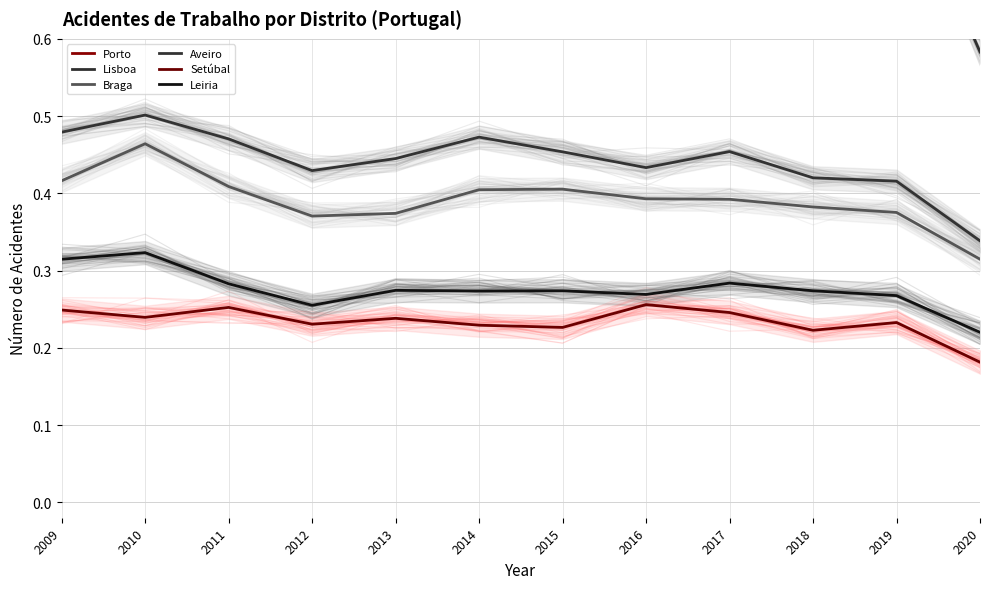

True or false: Leiria and Aveiro intersect in this chart.

False